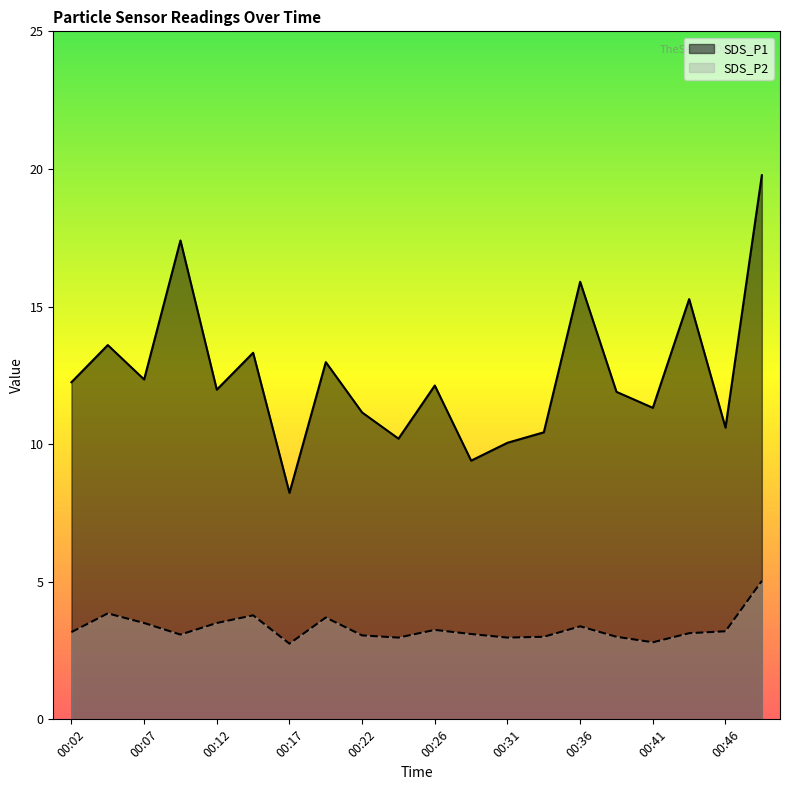

Is the value of SDS_P2 at 00:07 greater than the value of SDS_P1 at 00:48?

No